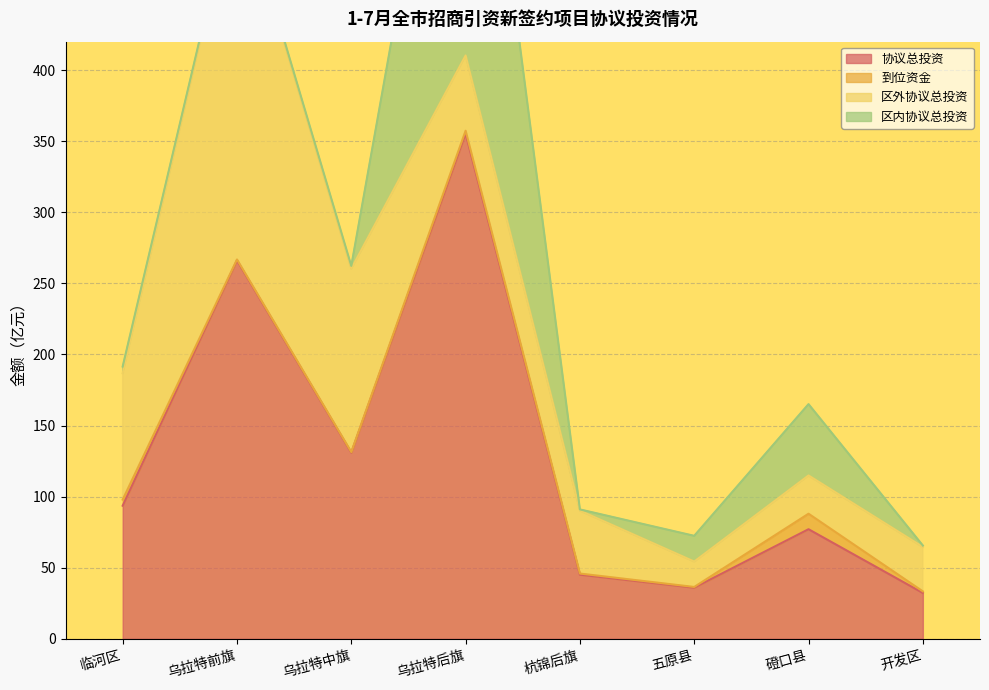

True or false: 区外协议总投资 and 协议总投资 intersect in this chart.

False